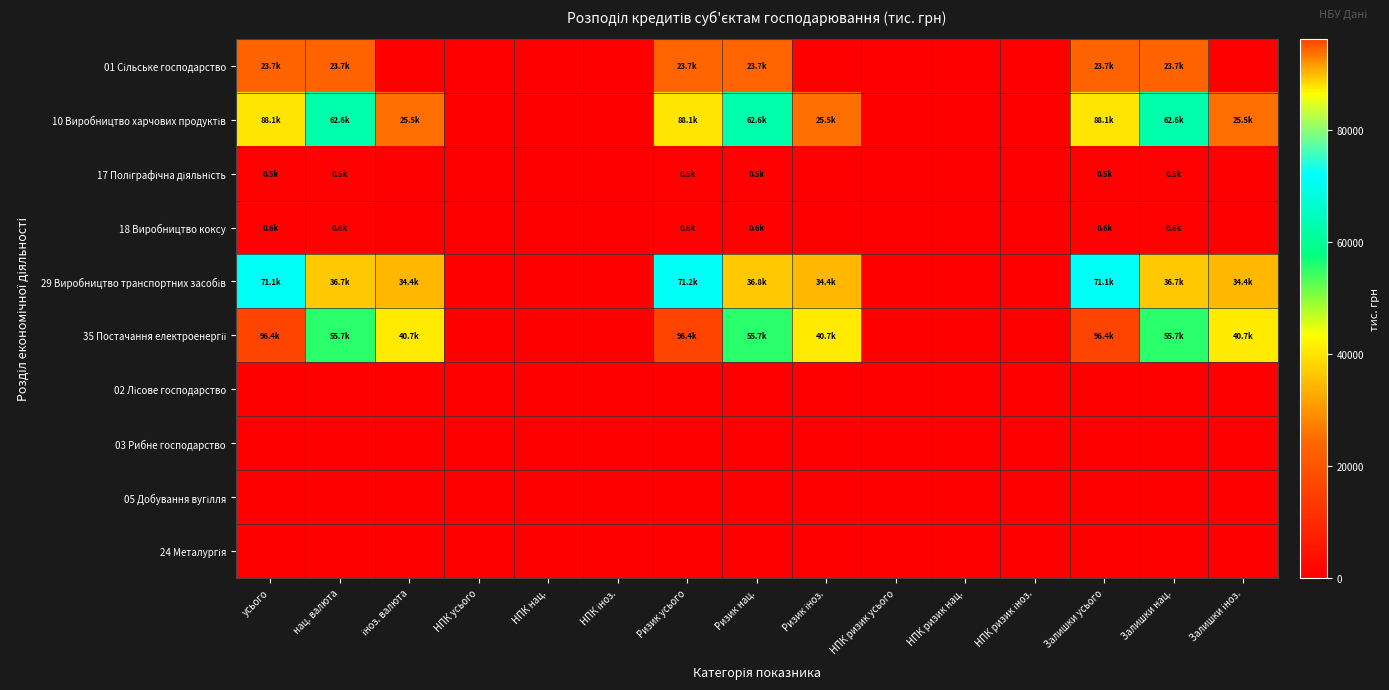

Between НПК усього and НПК іноз., which series saw the biggest shift?

01 Сільське господарство